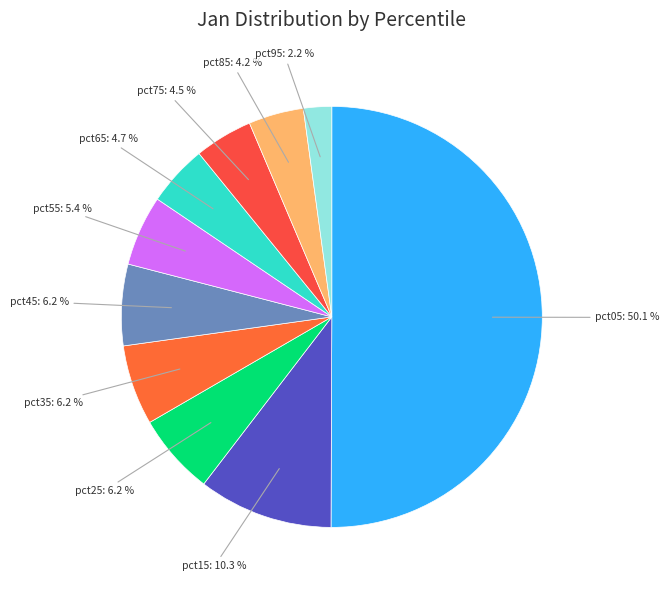

How many slices are in this pie chart?

10